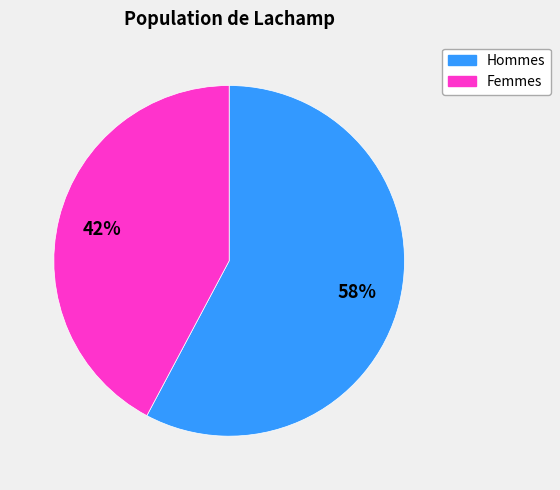

To the nearest percent, what is the average slice percentage?

50%